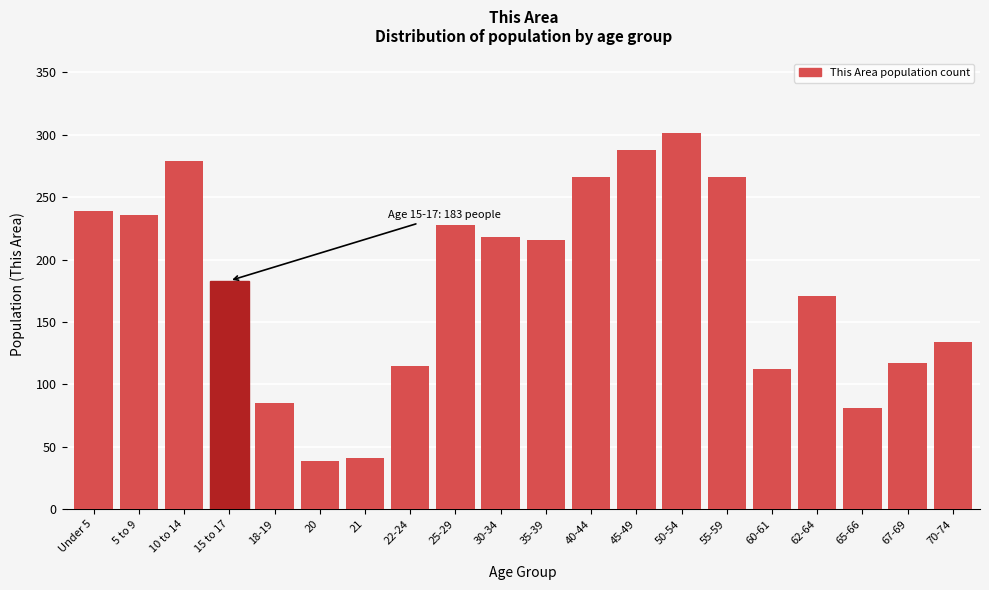

Reading left to right, transcribe all the data shown in this chart.

Under 5=239	5 to 9=236	10 to 14=279	15 to 17=183	18-19=85	20=39	21=41	22-24=115	25-29=228	30-34=218	35-39=216	40-44=266	45-49=288	50-54=301	55-59=266	60-61=112	62-64=171	65-66=81	67-69=117	70-74=134